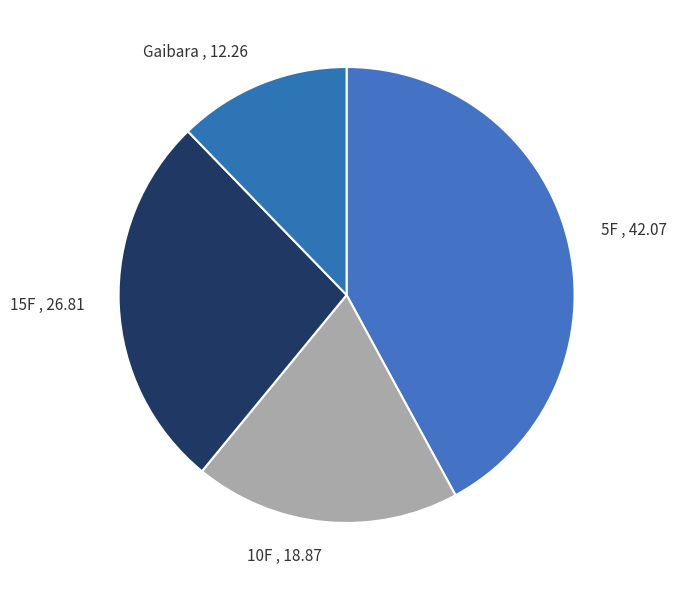

Which category has the smallest portion of the pie?

Gaibara